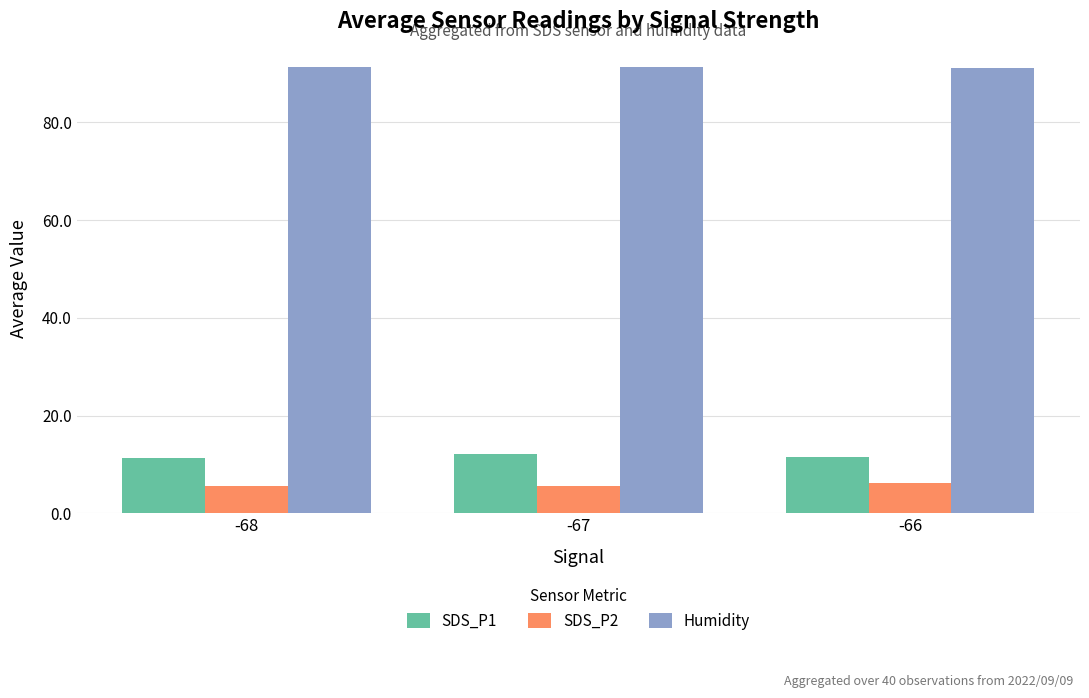

What is the sum of the Humidity values at -67 and -66?

182.5